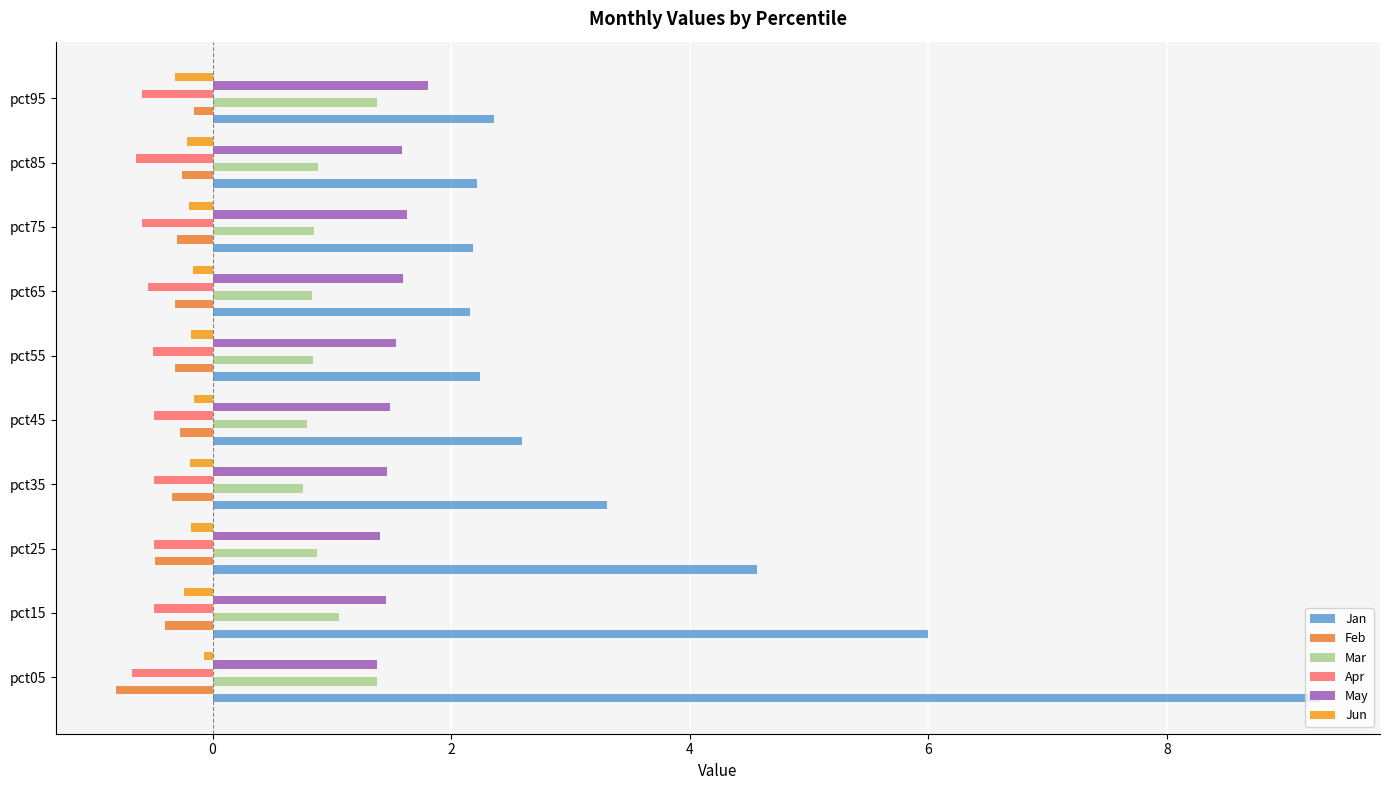

How many May values are between 1 and 2?

10